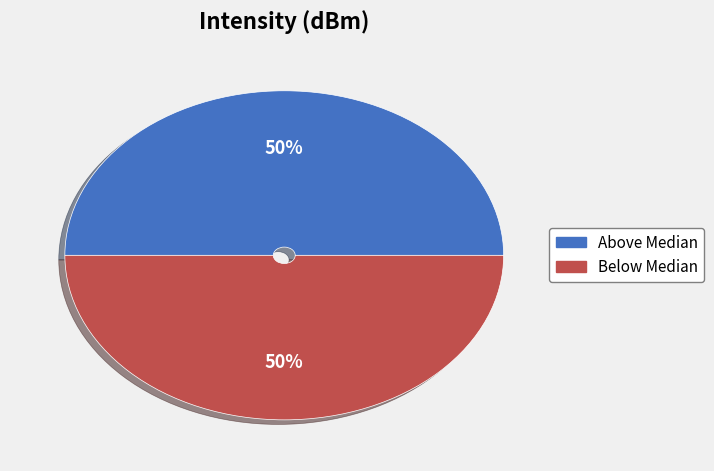

Do Below Median and Above Median together represent more than half of the pie?

Yes